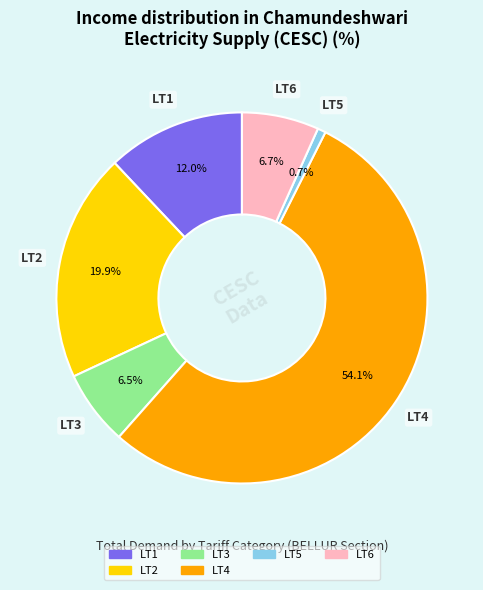

How many slices are in this pie chart?

6